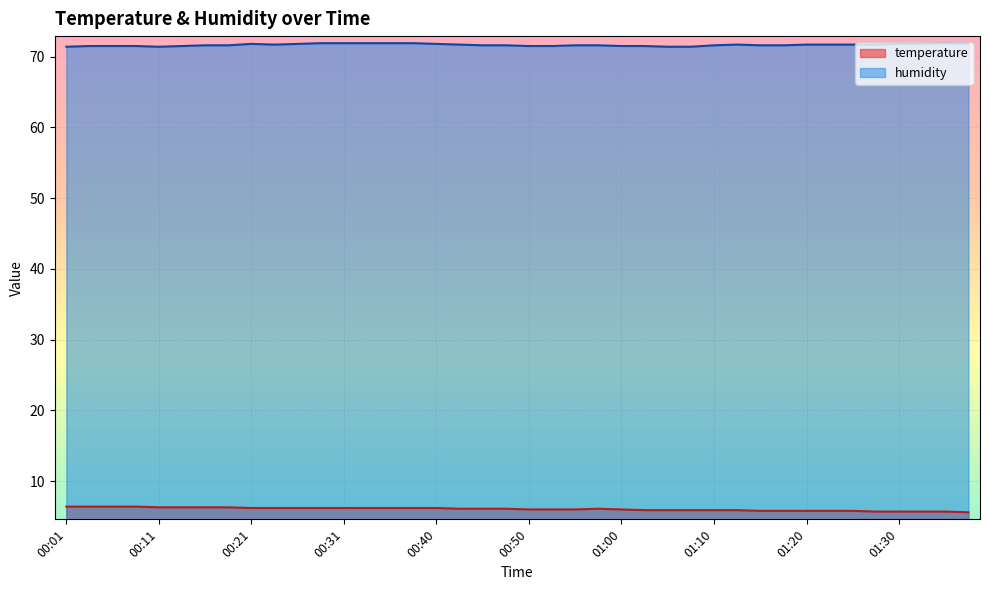

Reading right to left, list all the values displayed in this chart.

temperature: 5.6	5.7	5.7	5.7	5.7	5.8	5.8	5.8	5.8	5.8	5.9	5.9	5.9	5.9	5.9	6.0	6.1	6.0	6.0	6.0	6.1	6.1	6.1	6.2	6.2	6.2	6.2	6.2	6.2	6.2	6.2	6.2	6.3	6.3	6.3	6.3	6.4	6.4	6.4	6.4
humidity: 71.8	71.9	71.8	71.8	71.7	71.7	71.7	71.7	71.6	71.6	71.7	71.6	71.4	71.4	71.5	71.5	71.6	71.6	71.5	71.5	71.6	71.6	71.7	71.8	71.9	71.9	71.9	71.9	71.9	71.8	71.7	71.8	71.6	71.6	71.5	71.4	71.5	71.5	71.5	71.4